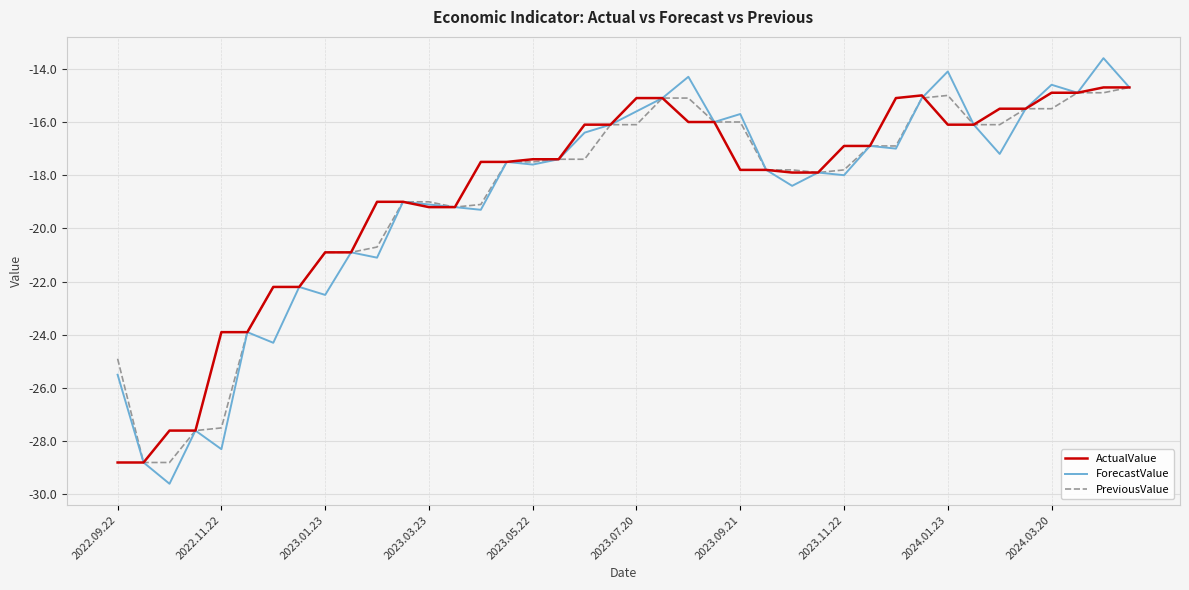

Which series has the widest spread of values?

ForecastValue